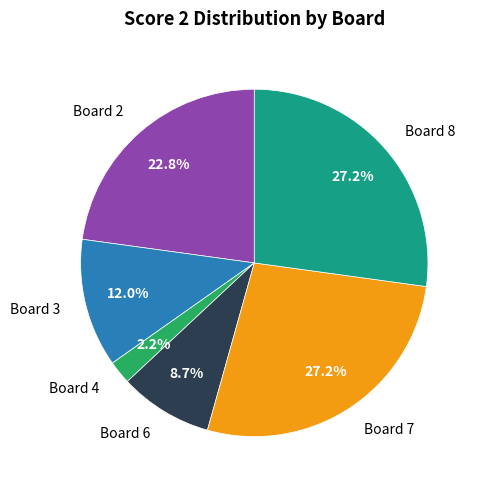

Does any single category account for the majority?

No